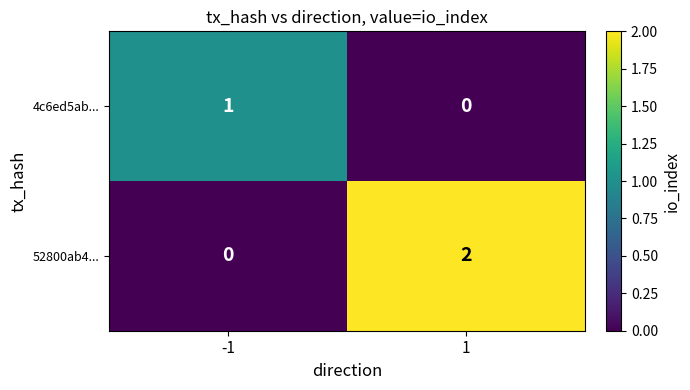

Reading left to right, extract all data points from this chart.

4c6ed5ab...: -1=1	1=0
52800ab4...: -1=0	1=2